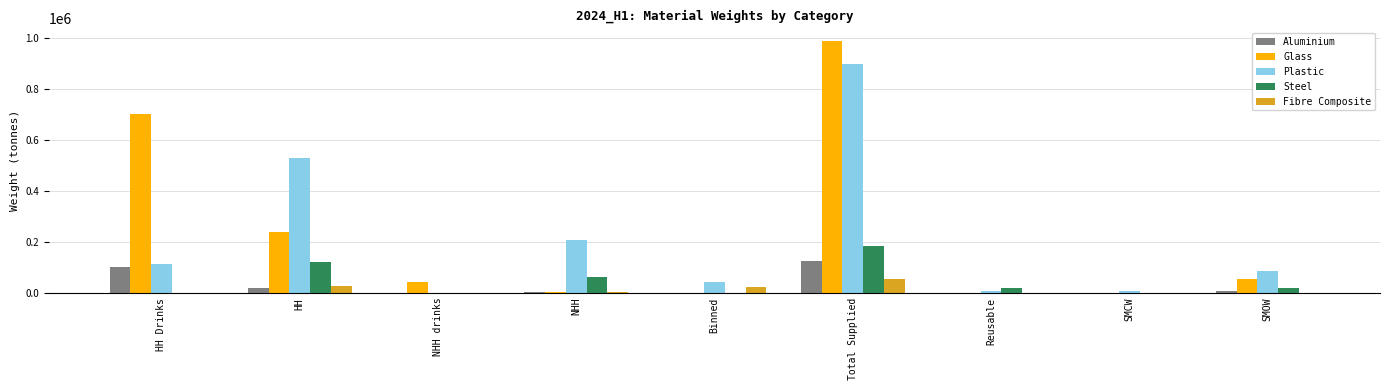

At which label does Glass first exceed 42842?

HH Drinks